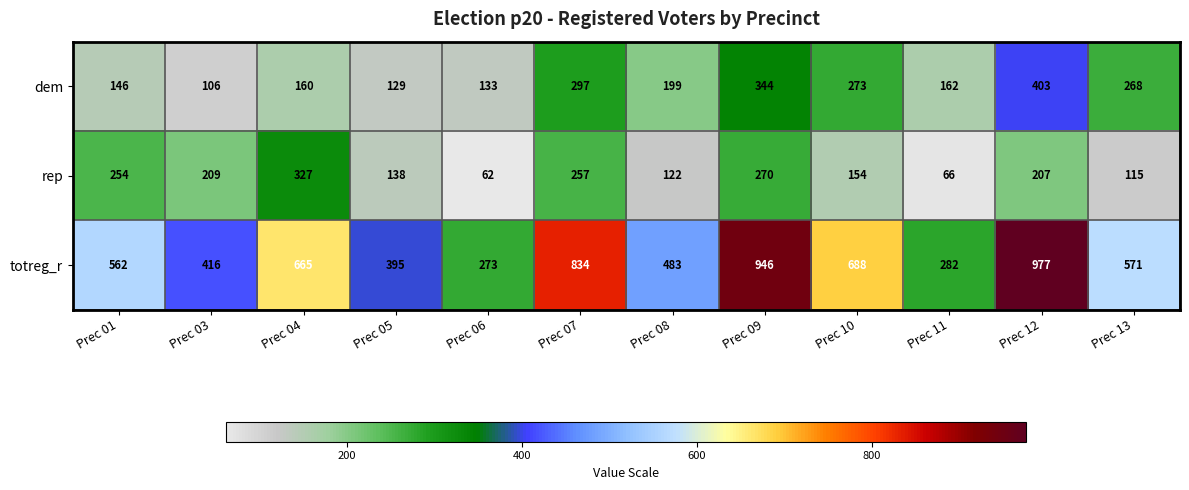

What is the sum of the totreg_r values at Prec 07 and Prec 04?

1499